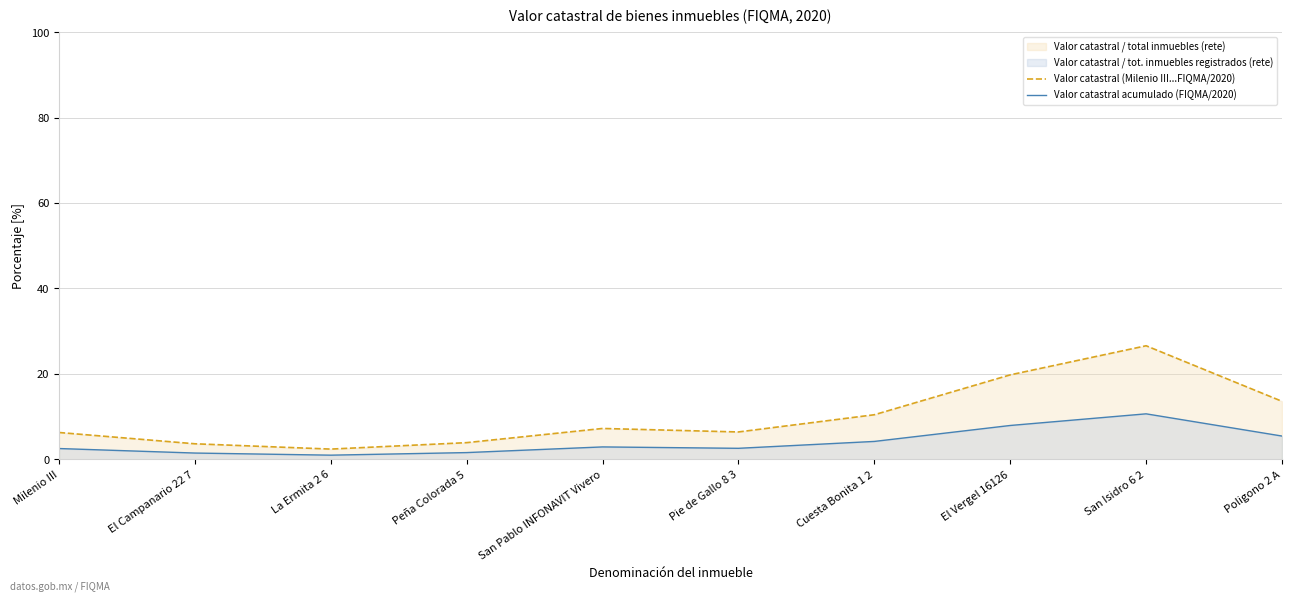

Where is the first local maximum for Valor catastral (Milenio III...FIQMA/2020)?

San Pablo INFONAVIT Vivero